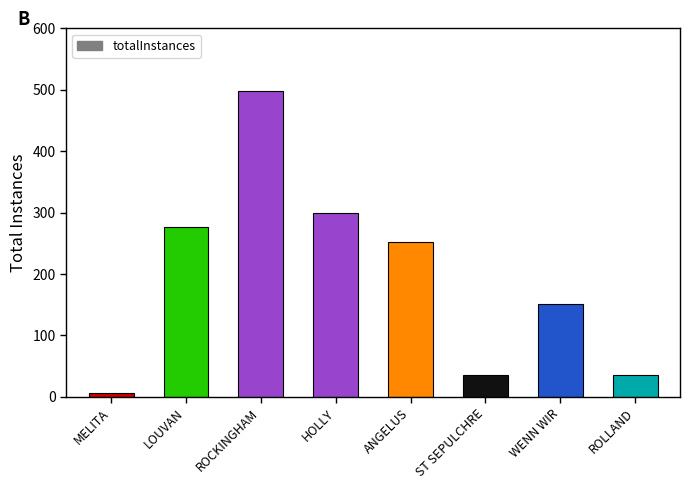

True or false: the data shows 855 at ROCKINGHAM.

False